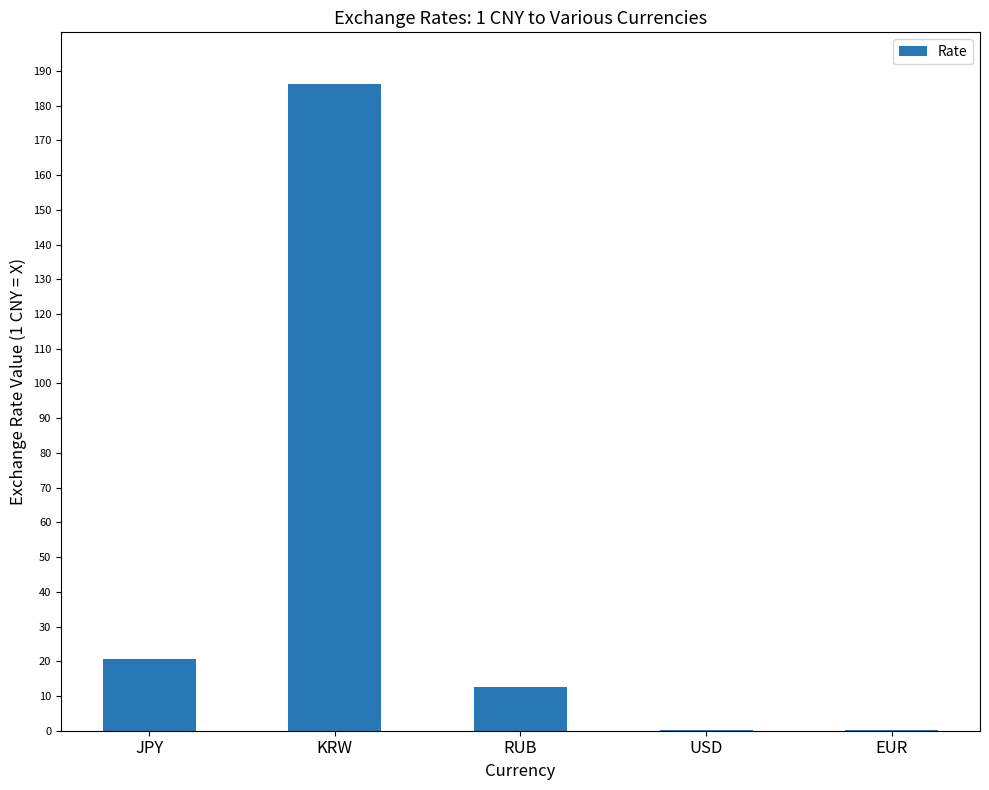

Reading left to right, extract all data points from this chart.

20.6	186.2	12.5	0.1	0.1